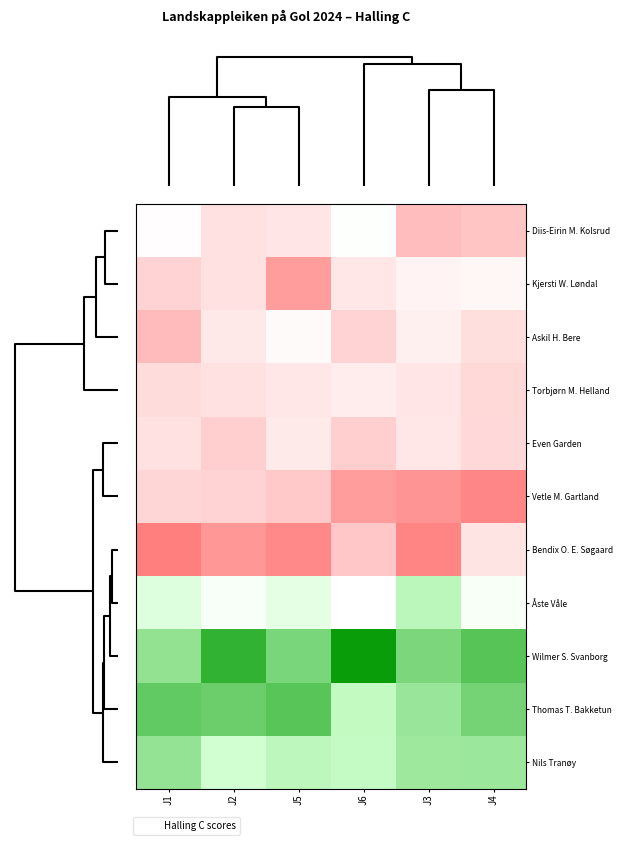

Which series has the largest range (max minus min)?

Wilmer S. Svanborg